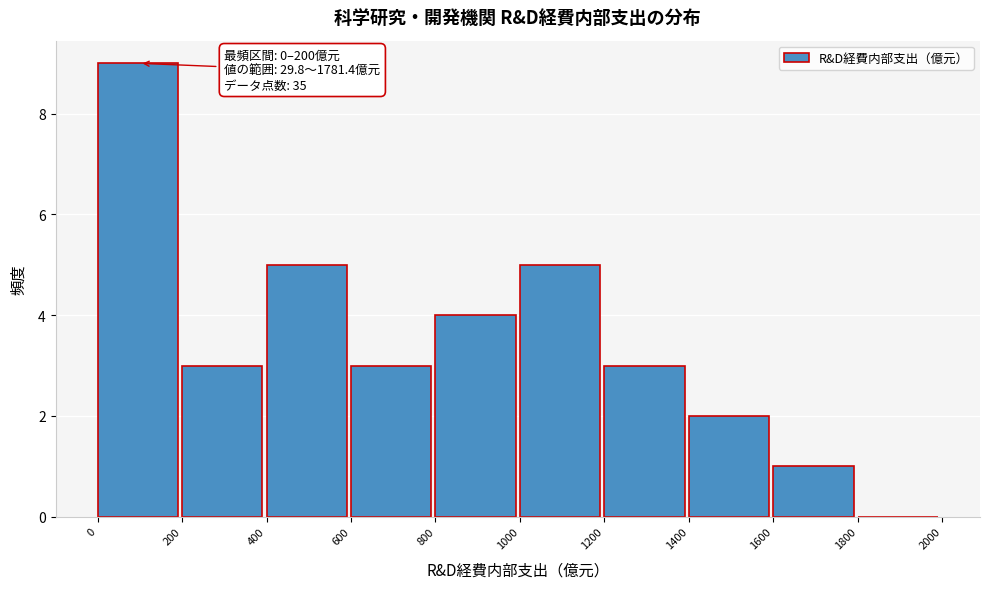

Which range on the x-axis has the tallest bar?

0 to 200